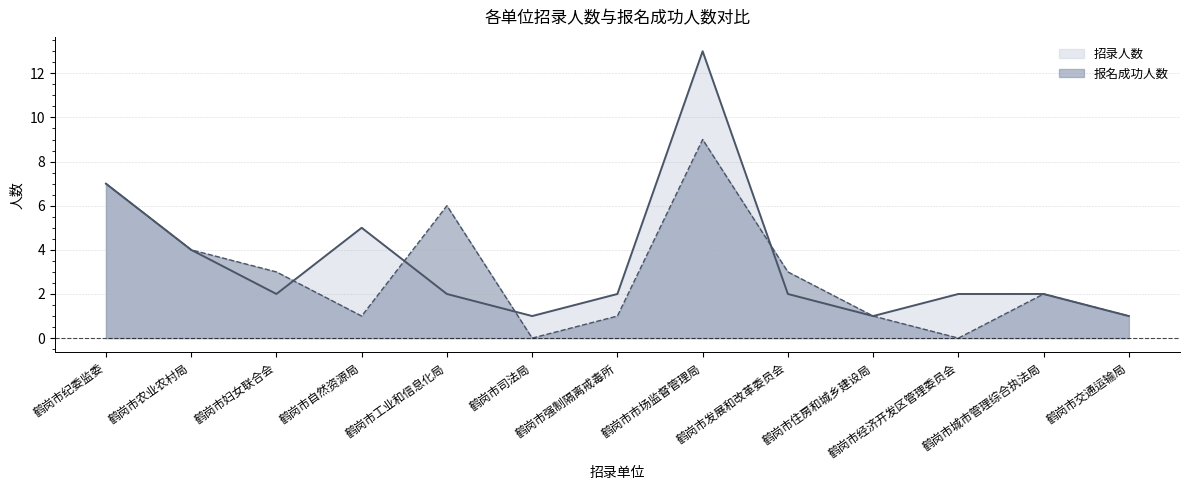

What value does the 报名成功人数 series have at 鹤岗市发展和改革委员会?

3